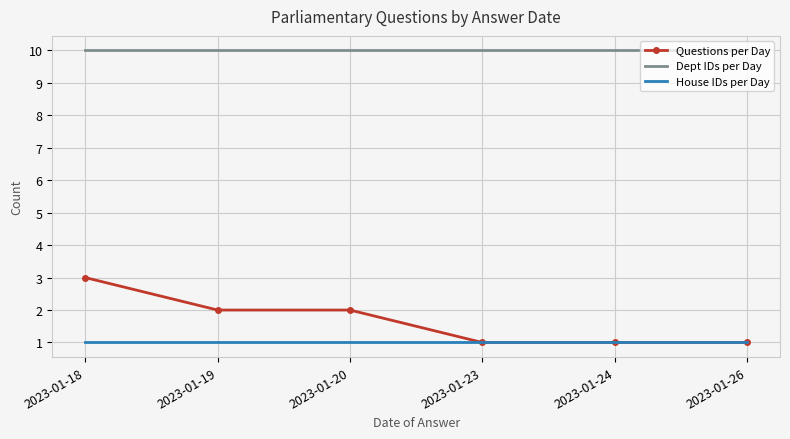

True or false: Dept IDs per Day and House IDs per Day intersect in this chart.

False